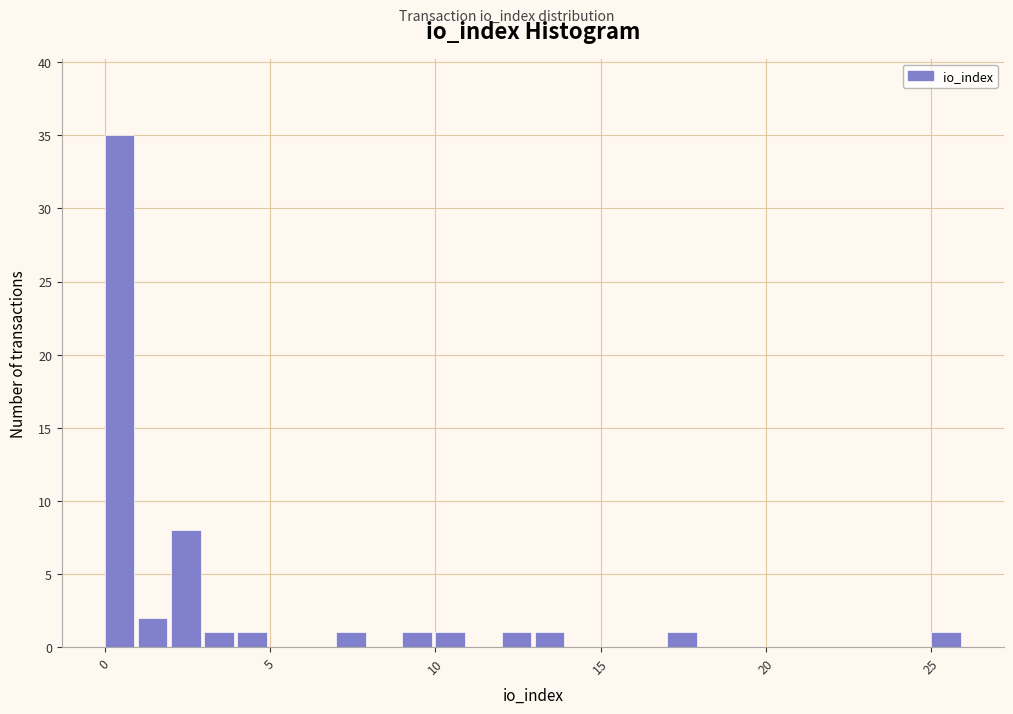

Around what value on the x-axis is the tallest bar? Give the approximate position of its centre, as read against the axis.

0.5